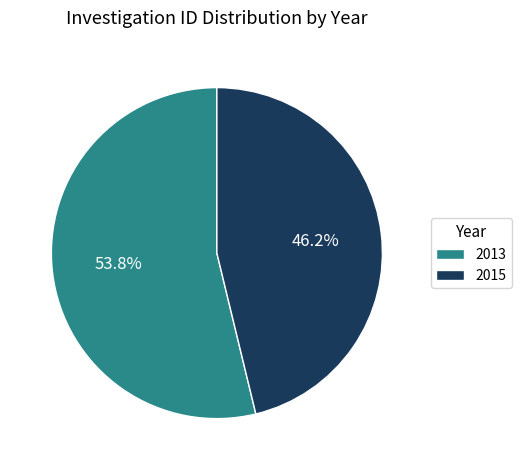

The 2015 slice represents 46% of the pie. True or false?

True